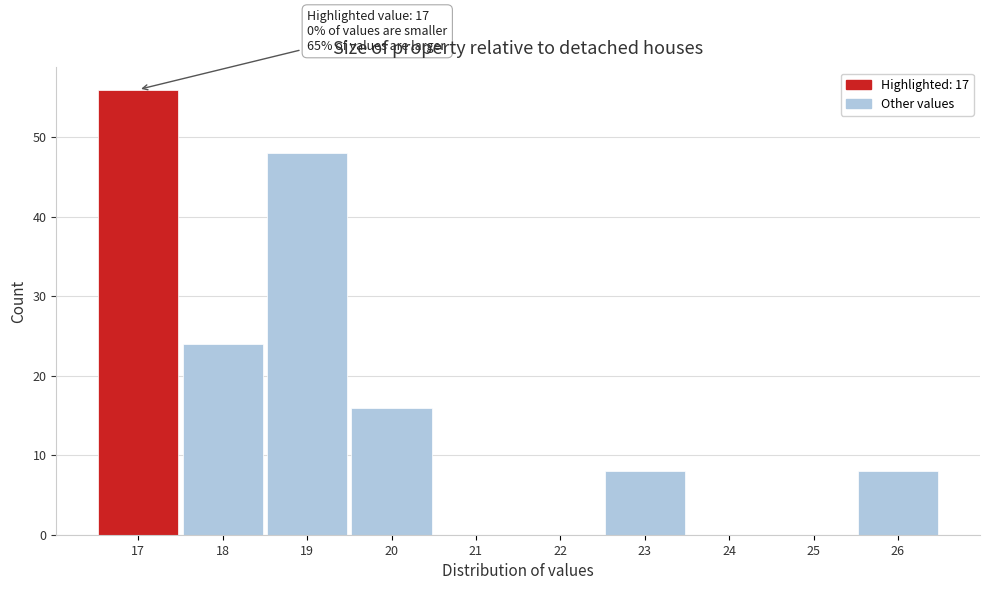

Over which range of the x-axis is the bar tallest?

16.5 to 17.5